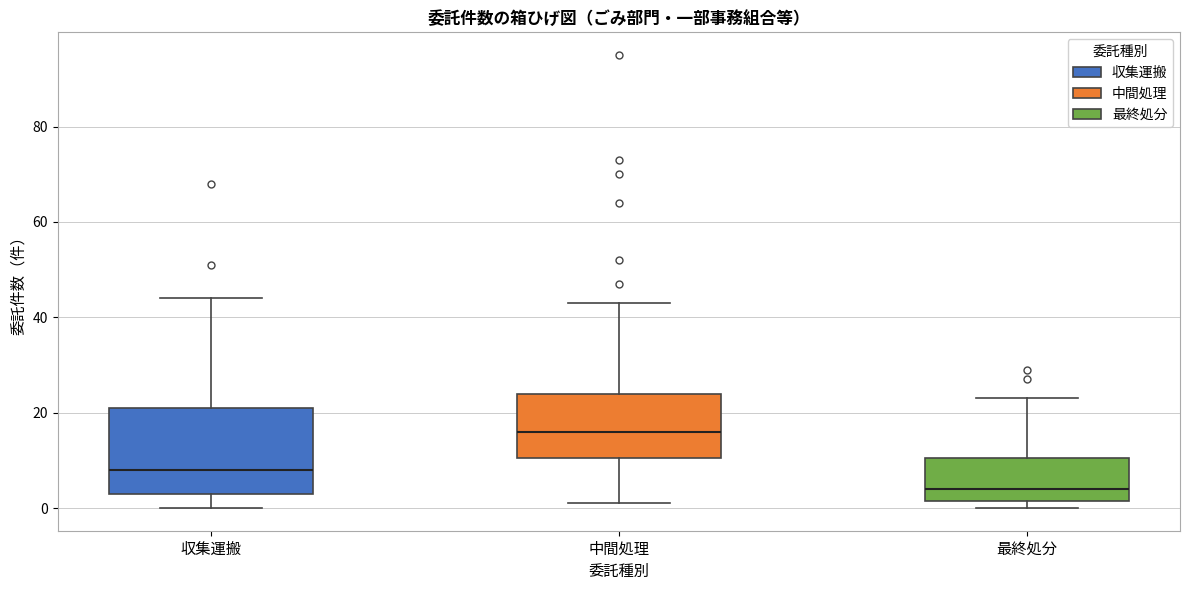

Which box's median line is the lowest?

最終処分